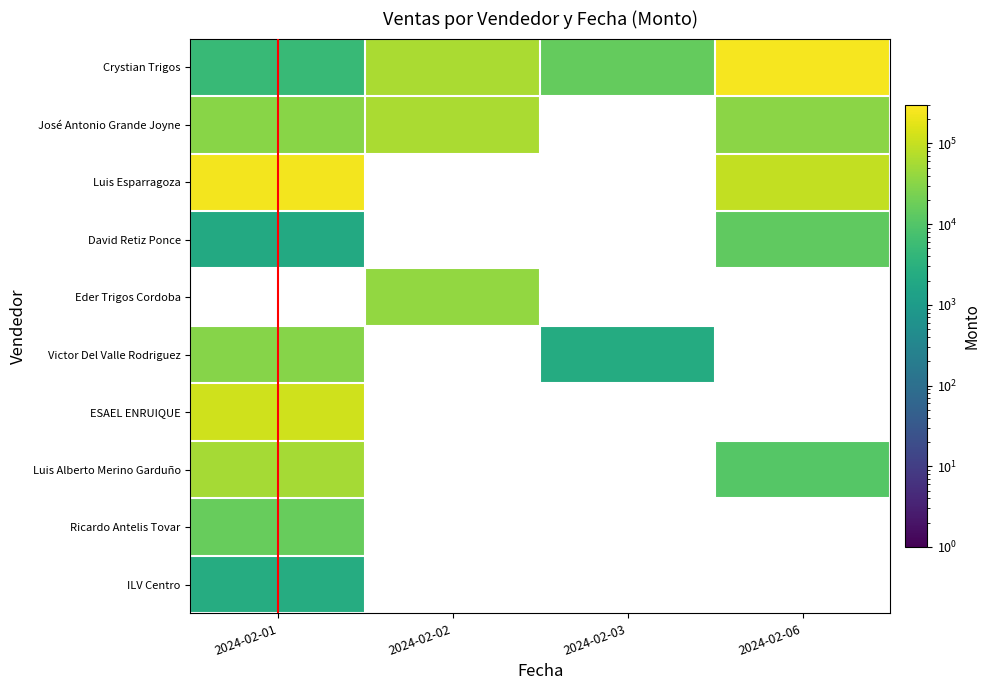

Which series changed the most between 2024-02-01 and 2024-02-06?

Crystian Trigos